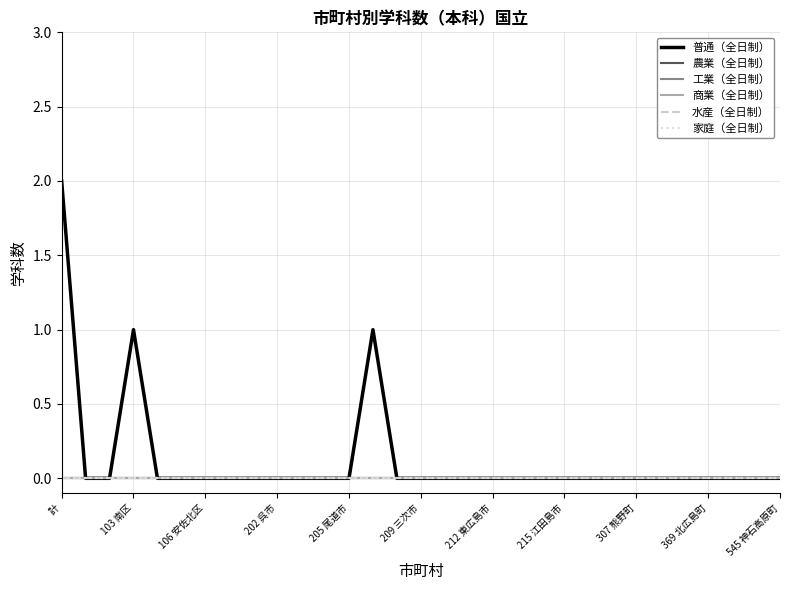

True or false: 水産（全日制） and 普通（全日制） cross at least once.

False